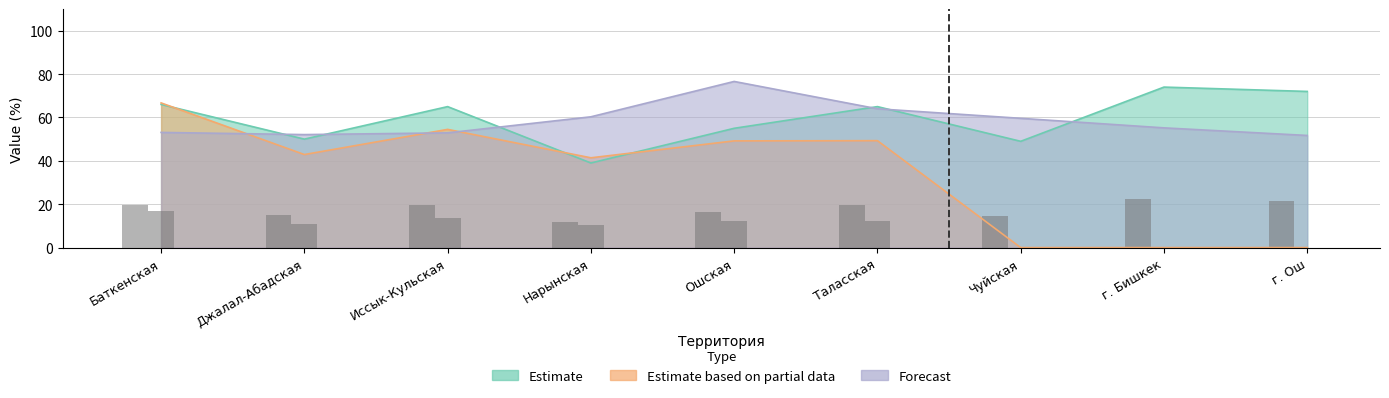

What is the greatest value displayed?

76.6